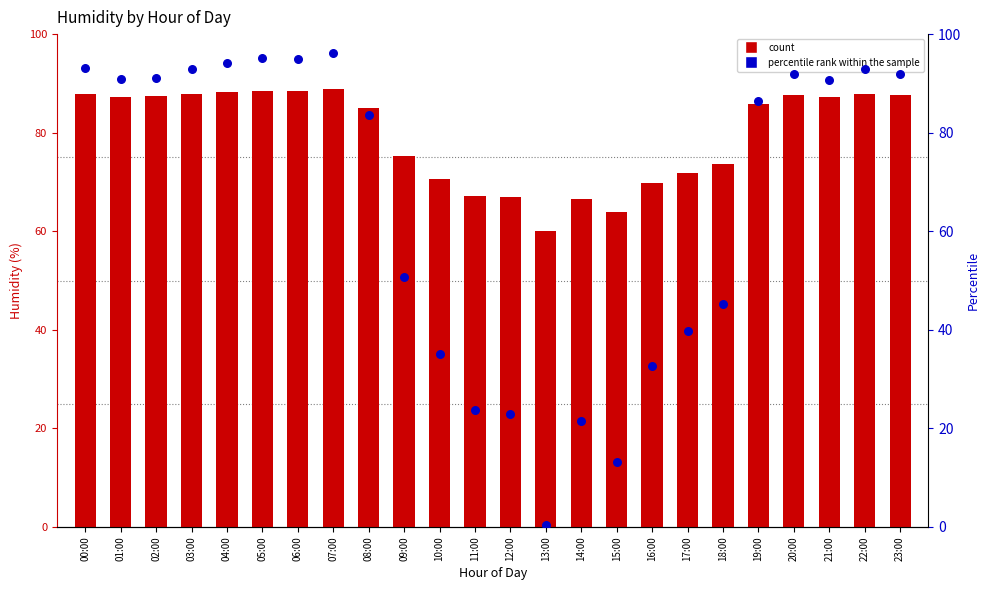

At how many categories does at least one series exceed 76?

14